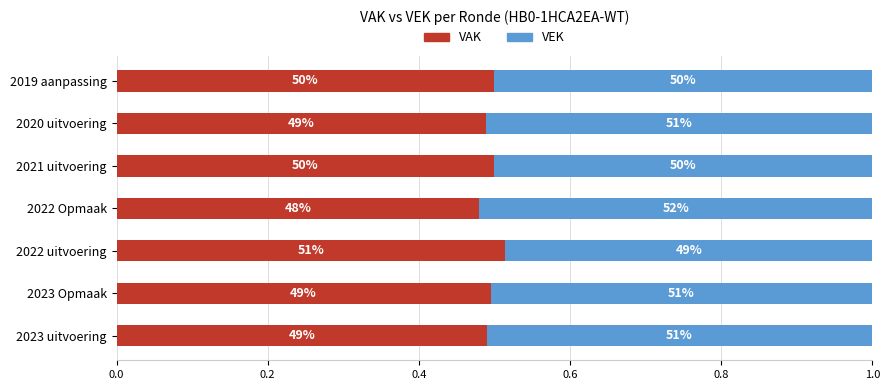

Reading right to left, transcribe all the data shown in this chart.

VAK: 0.5	0.5	0.5	0.5	0.5	0.5	0.5
VEK: 0.5	0.5	0.5	0.5	0.5	0.5	0.5